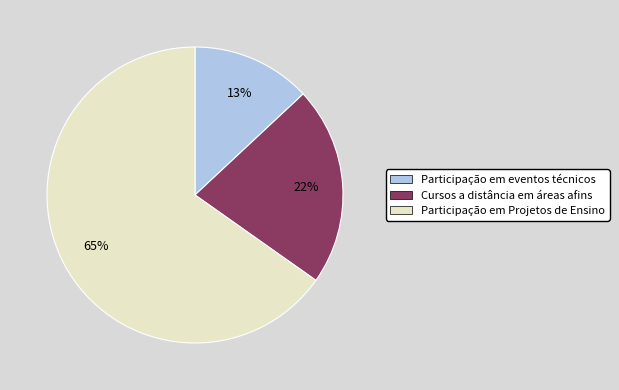

Does Cursos a distância em áreas afins represent more than half of the total?

No